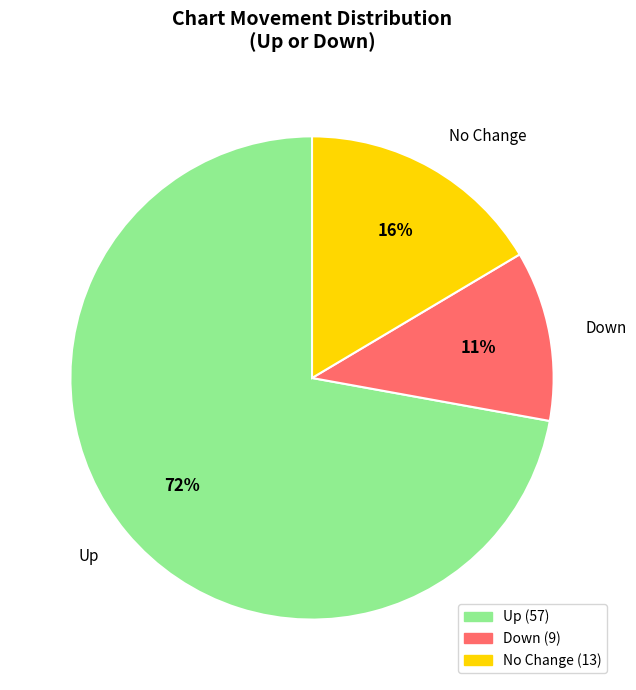

To the nearest percent, what is the average slice percentage?

33%